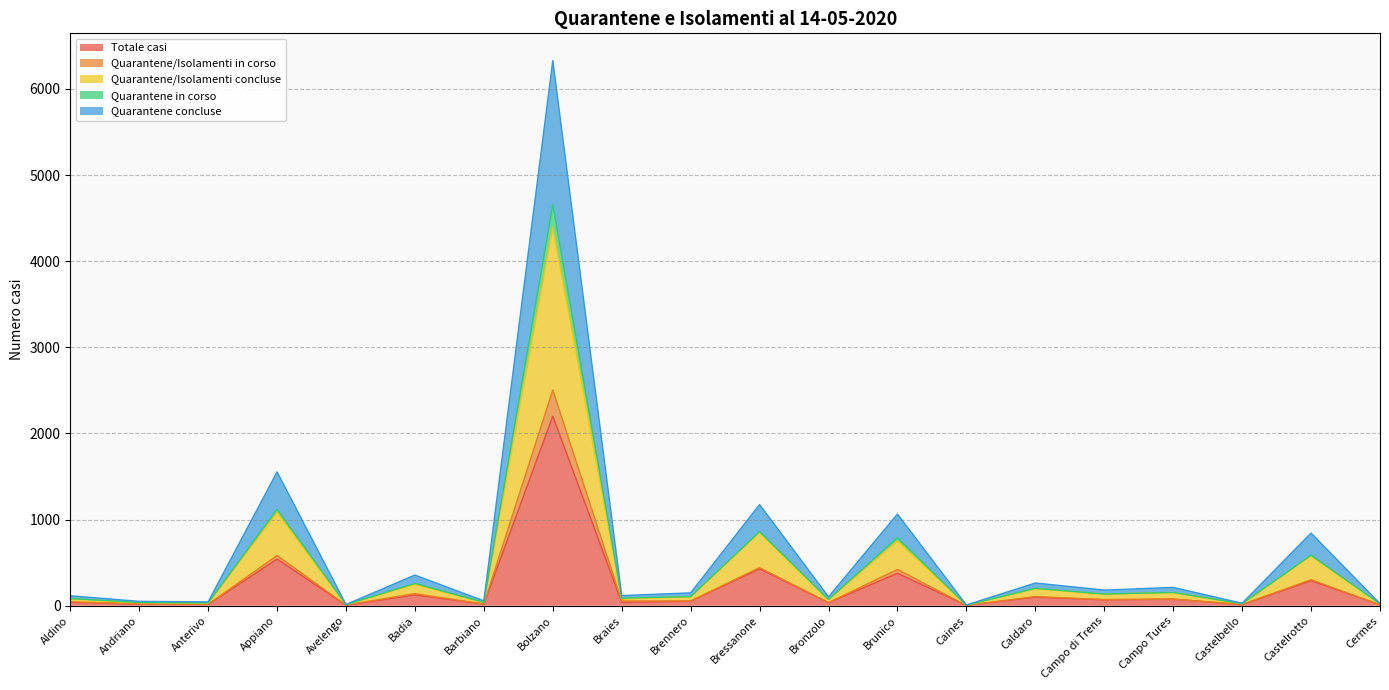

Which category has the highest value across all series?

Bolzano